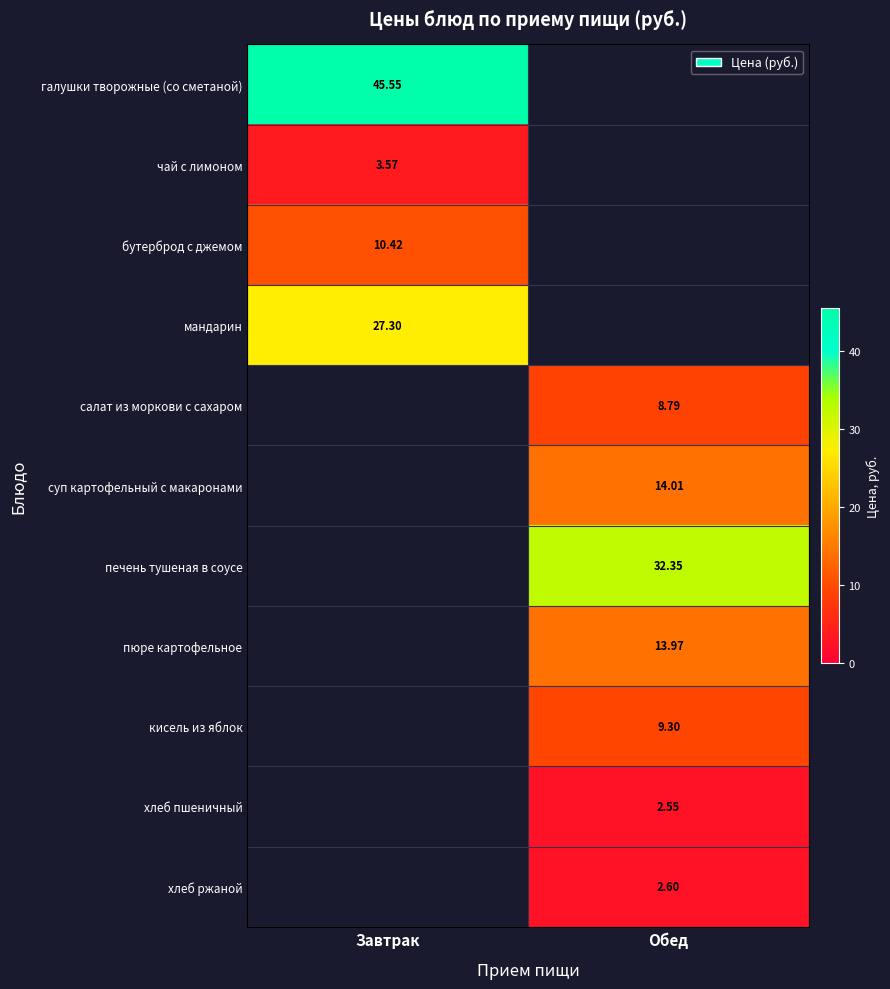

The value of галушки творожные (со сметаной) at Завтрак is 45.5. True or false?

True